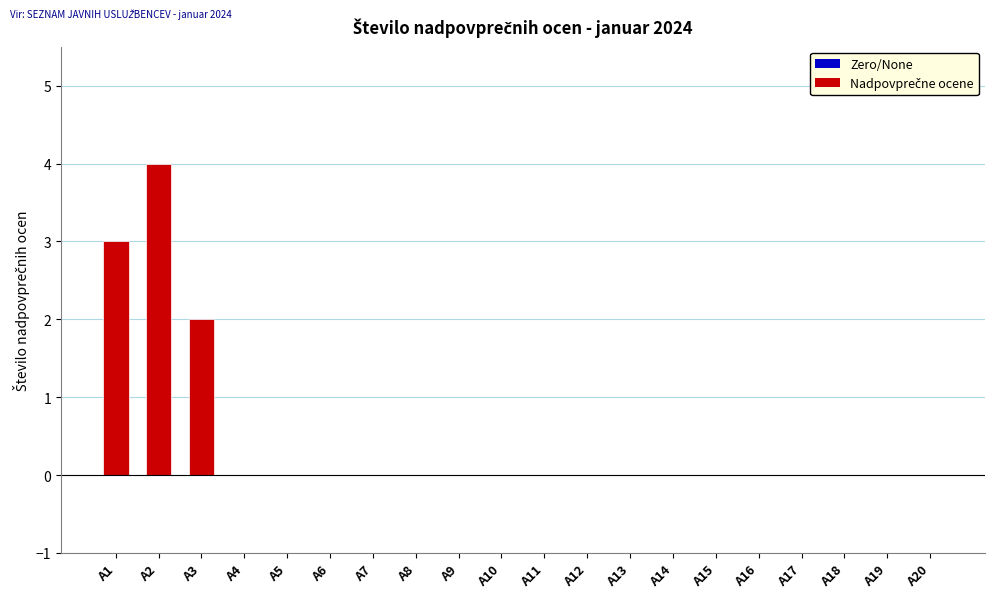

Is it true that the value at A15 is 2?

False